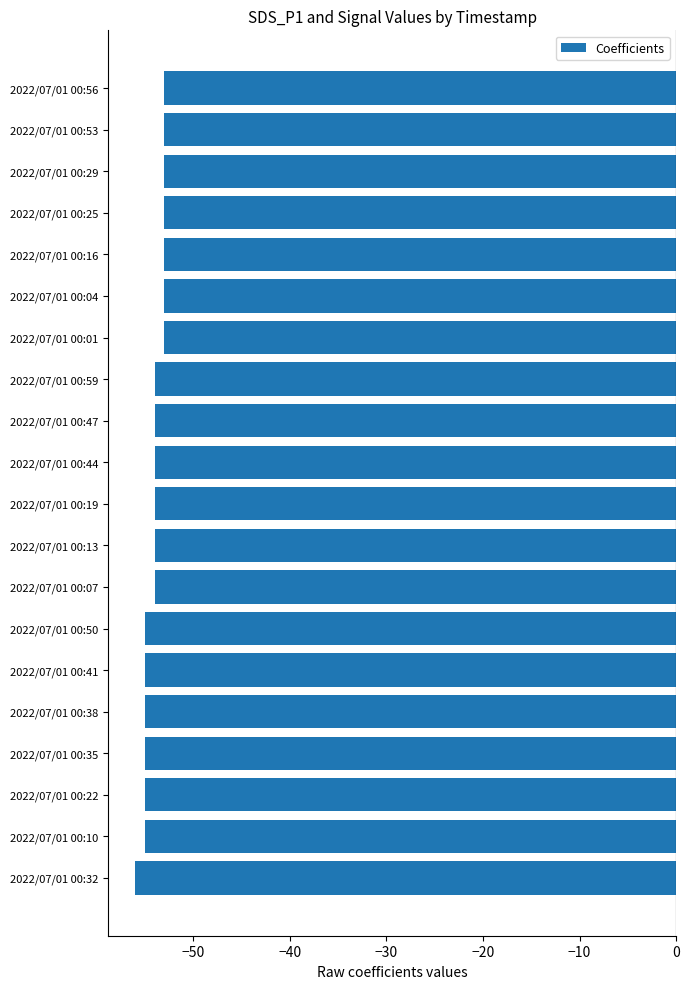

What is the change in value from 2022/07/01 00:38 to 2022/07/01 00:01?

+2